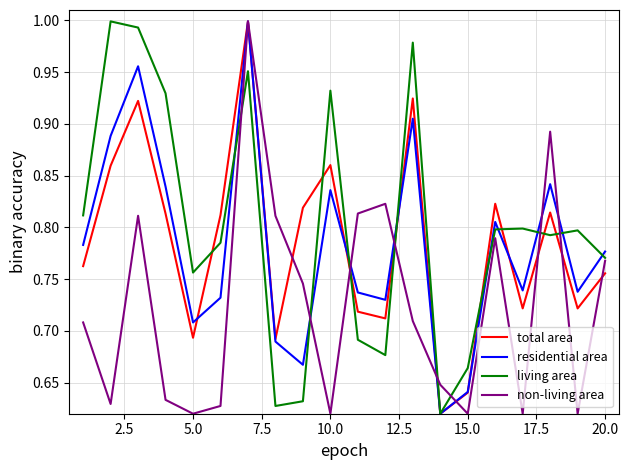

Which series has the largest total across all categories?

living area